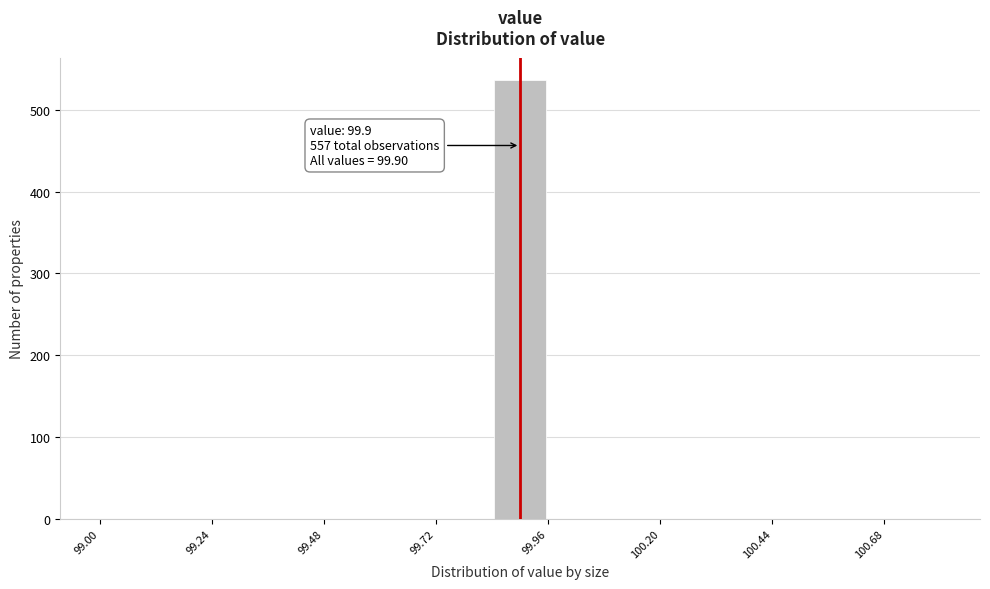

Read against the x-axis, roughly where is the centre of the tallest bar?

99.90